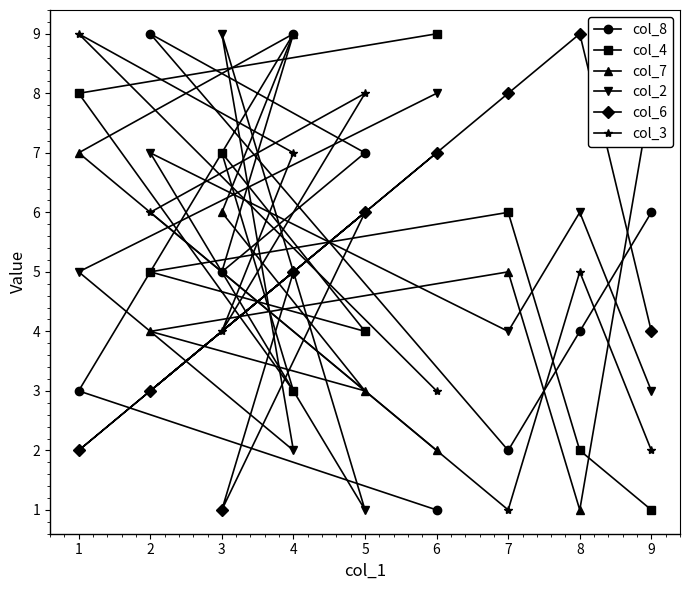

What value does the col_7 series have at 2?

4